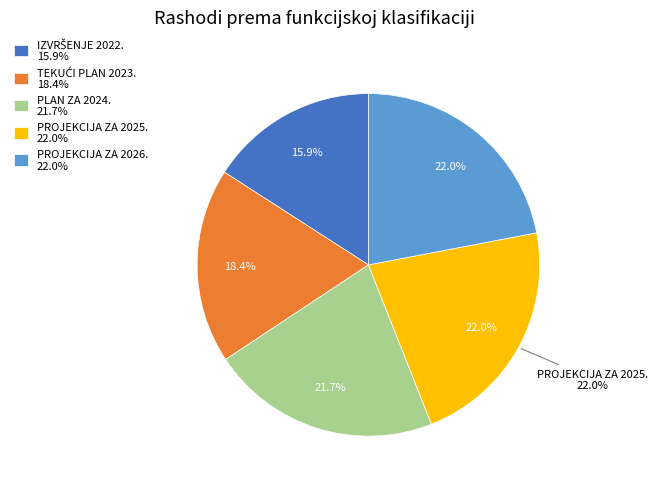

Does any single category account for the majority?

No